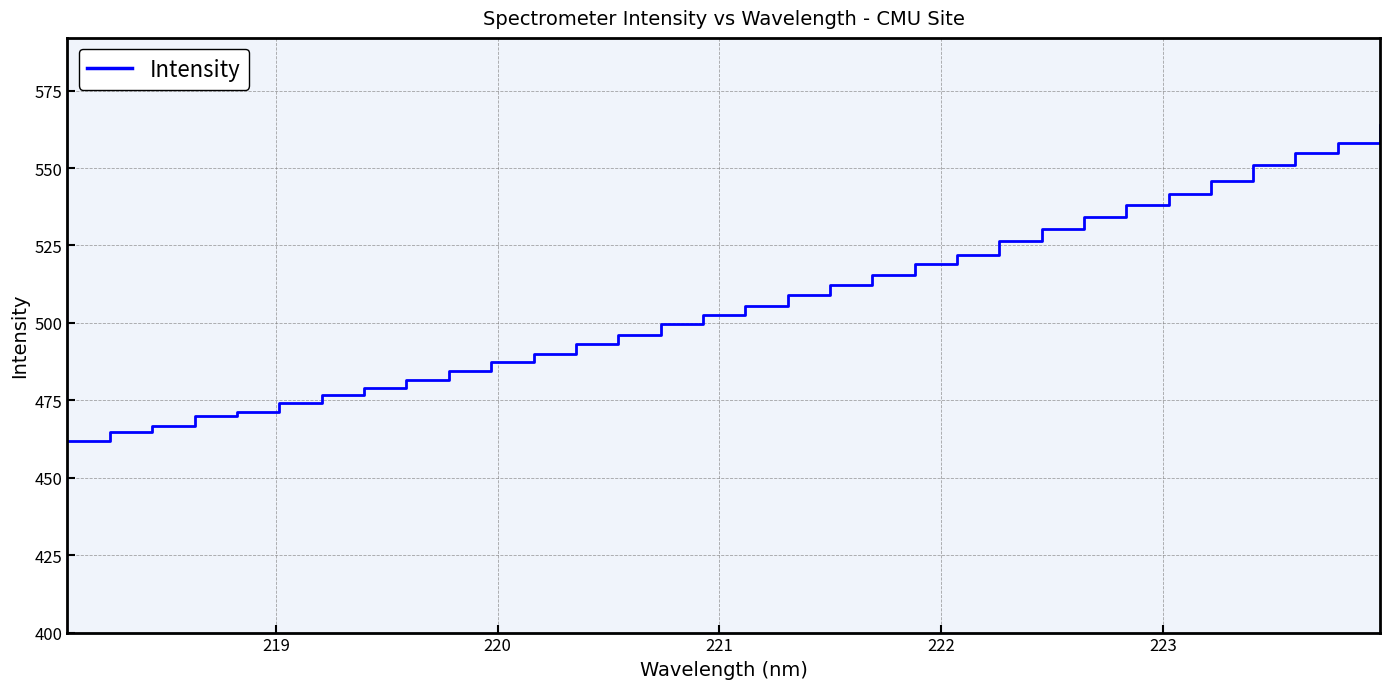

What is the smallest value displayed?

462.0